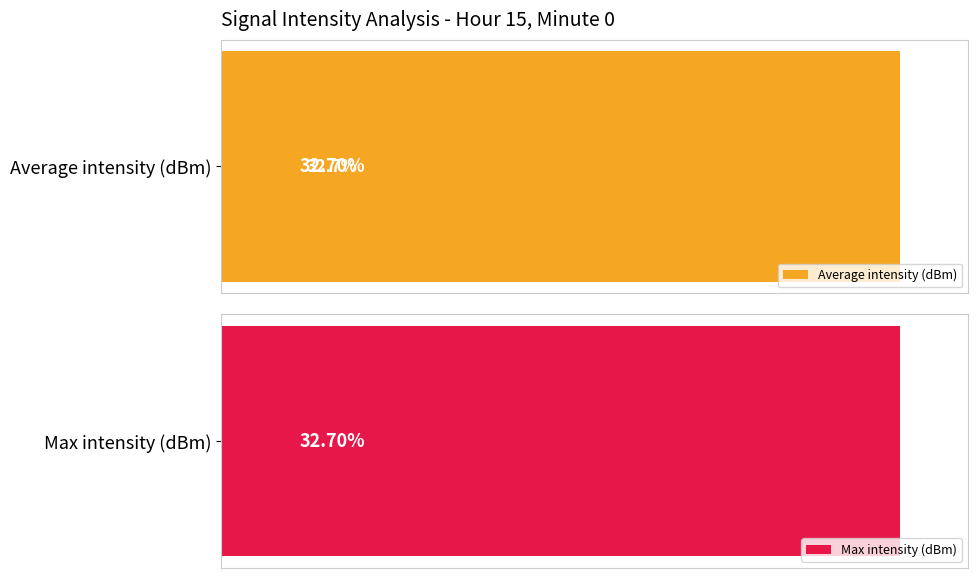

True or false: Average intensity (dBm) has a value of 38.8 at 11.

False